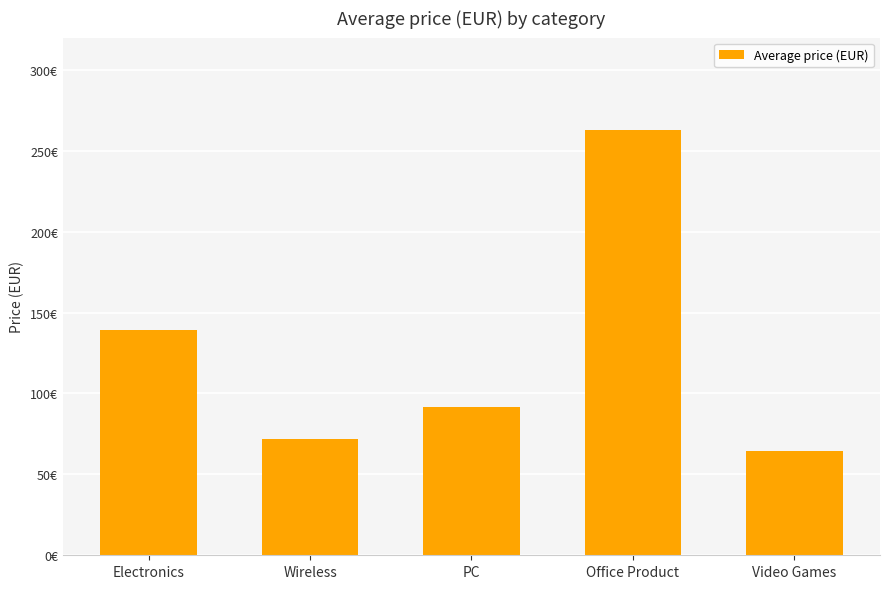

What is the label of the 5th bar from the right?

Electronics